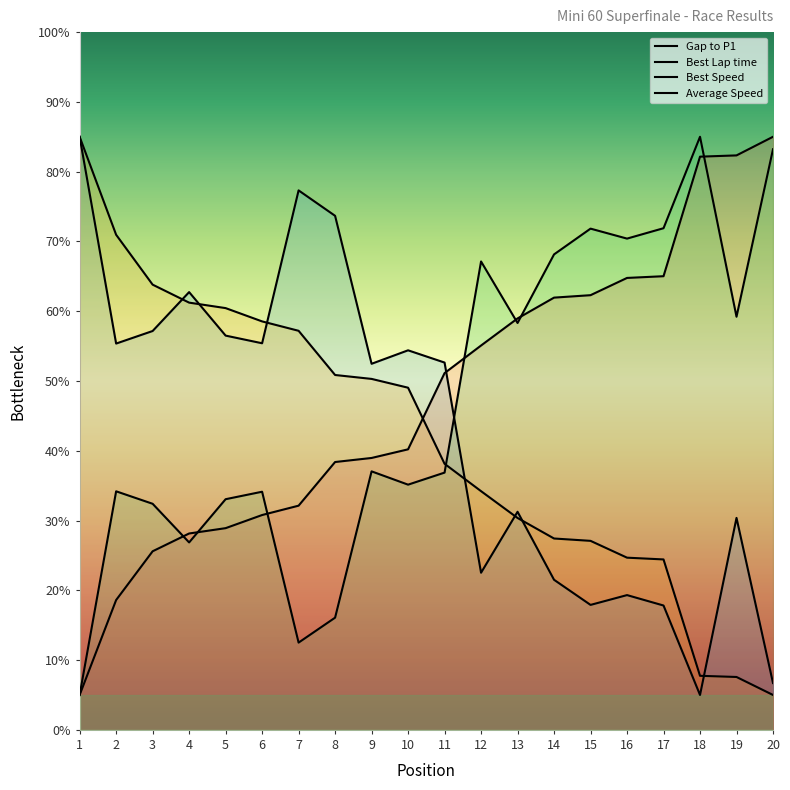

Reading left to right, list all the values displayed in this chart.

Gap to P1: 5.0	18.6	25.6	28.1	28.9	30.8	32.1	38.4	39.0	40.2	51.1	55.1	59.0	61.9	62.3	64.8	65.0	82.2	82.3	85.0
Best Lap time: 5.0	34.2	32.4	26.9	33.1	34.1	12.5	16.1	37.0	35.1	36.9	67.1	58.3	68.1	71.8	70.4	71.9	85.0	59.2	83.2
Best Speed: 85.0	55.4	57.2	62.7	56.5	55.4	77.3	73.7	52.5	54.4	52.6	22.5	31.3	21.5	17.9	19.3	17.8	5.0	30.4	6.7
Average Speed: 85.0	71.0	63.8	61.2	60.4	58.5	57.2	50.9	50.3	49.0	38.1	34.2	30.4	27.4	27.1	24.7	24.4	7.7	7.6	5.0